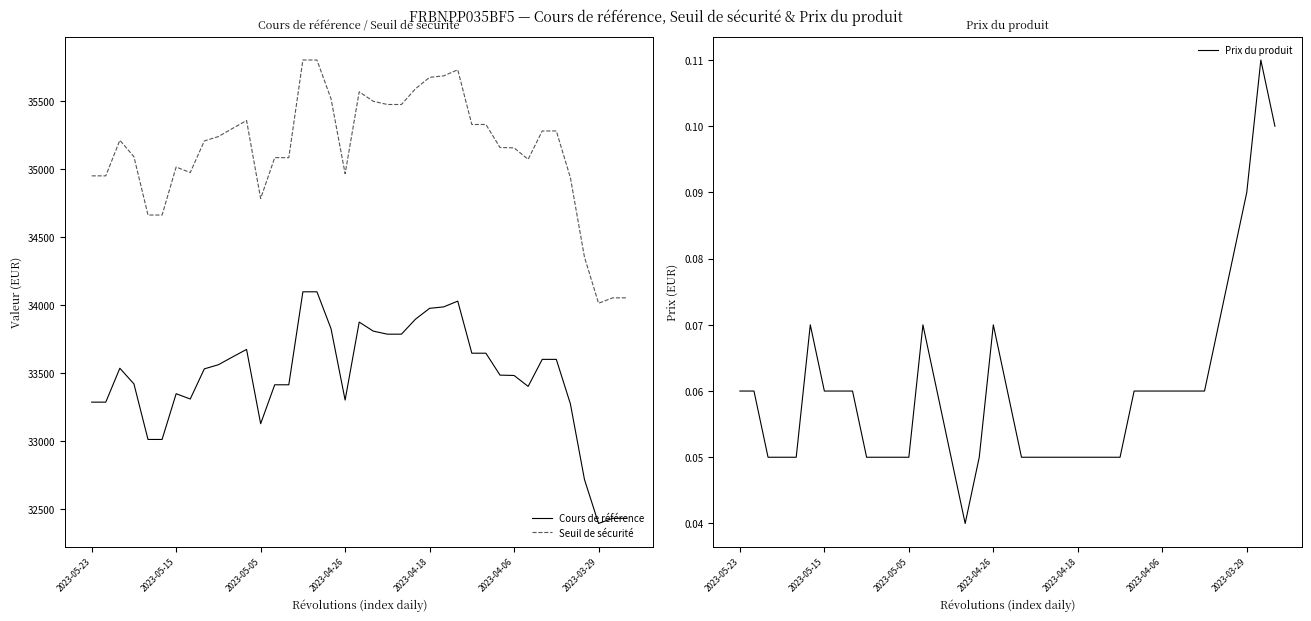

Reading left to right, transcribe all the data shown in this chart.

Cours de référence: 33286.6	33286.6	33535.9	33420.8	33012.1	33012.1	33348.6	33309.5	33531.3	33561.8	33618.7	33674.4	33127.7	33414.2	33414.2	34098.2	34098.2	33826.5	33301.9	33875.4	33809.0	33786.6	33786.6	33897.0	33976.6	33987.2	34029.7	33646.5	33646.5	33485.3	33482.7	33402.4	33601.2	33601.2	33274.1	32717.6	32394.2	32432.1	32432.1
Seuil de sécurité: 34950.9	34950.9	35212.7	35091.8	34662.7	34662.7	35016.0	34975.0	35207.9	35239.9	35299.6	35358.1	34784.1	35085.0	35085.0	35803.1	35803.1	35517.8	34967.0	35569.2	35499.4	35475.9	35475.9	35591.9	35675.5	35686.5	35731.2	35328.8	35328.8	35159.6	35156.9	35072.5	35281.2	35281.2	34937.8	34353.5	34014.0	34053.7	34053.7
Prix du produit: 0.1	0.1	0.1	0.1	0.1	0.1	0.1	0.1	0.1	0.1	0.1	0.1	0.1	0.1	0.1	0.1	0.0	0.1	0.1	0.1	0.1	0.1	0.1	0.1	0.1	0.1	0.1	0.1	0.1	0.1	0.1	0.1	0.1	0.1	0.1	0.1	0.1	0.1	0.1